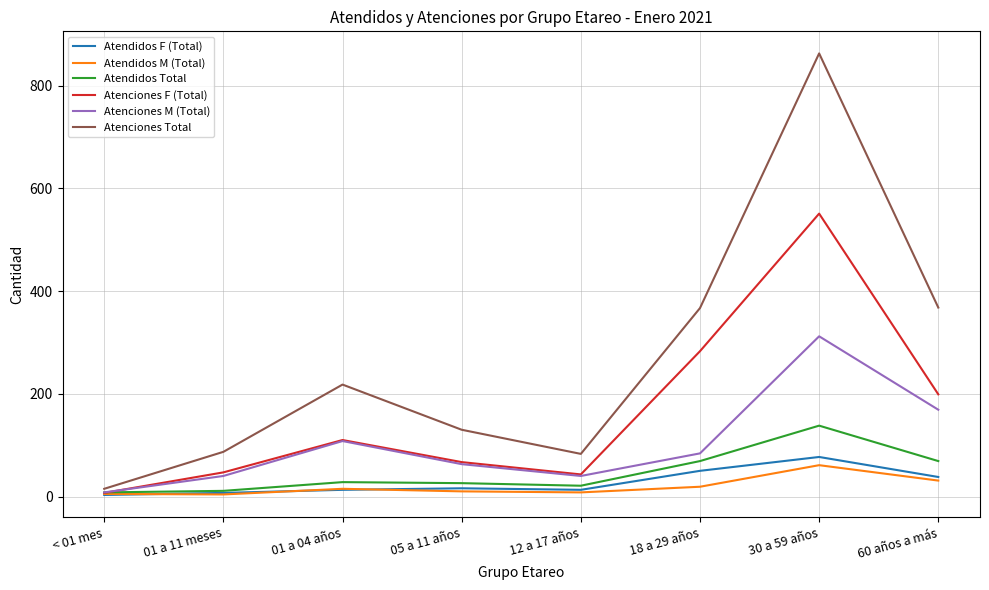

What is the spread (max minus min) of values at 01 a 11 meses?

83